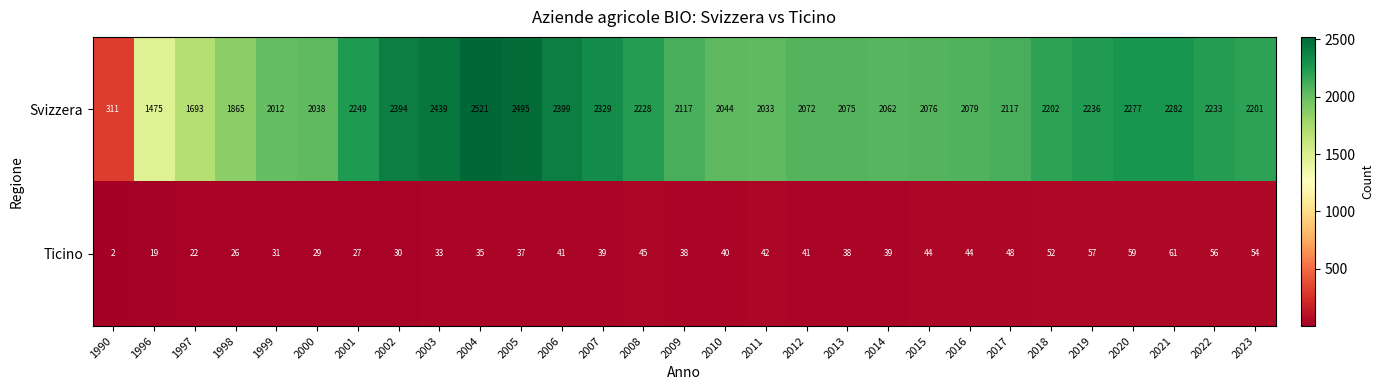

True or false: Svizzera has a value of 2228 at 2008.

True